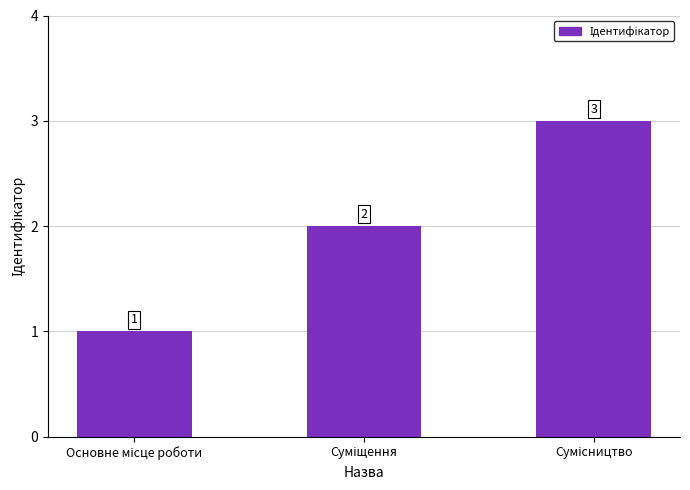

What is the sum of all values?

6